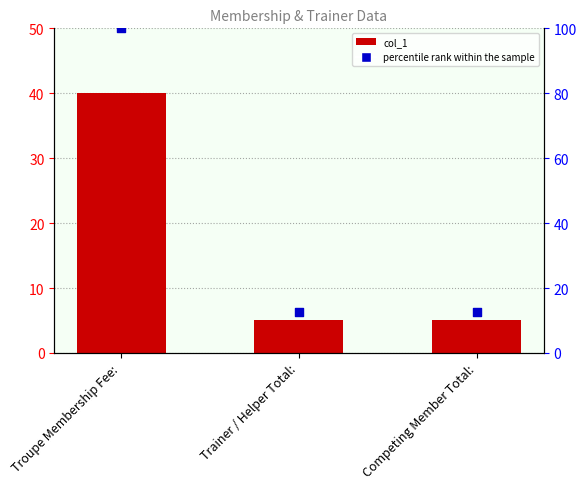

Which has a higher value, Troupe Membership Fee: or Trainer / Helper Total:?

Troupe Membership Fee: